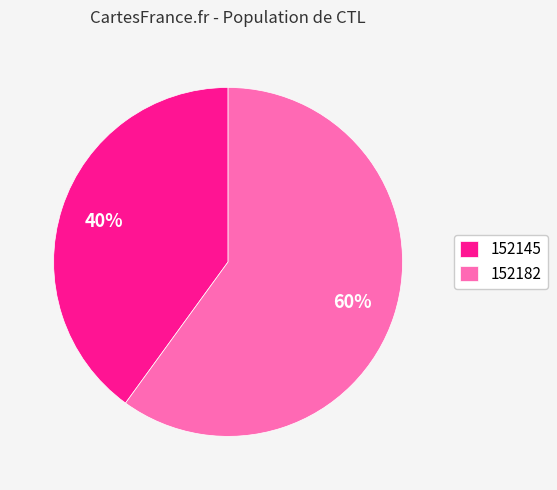

Which slice represents more than half of the pie?

152182